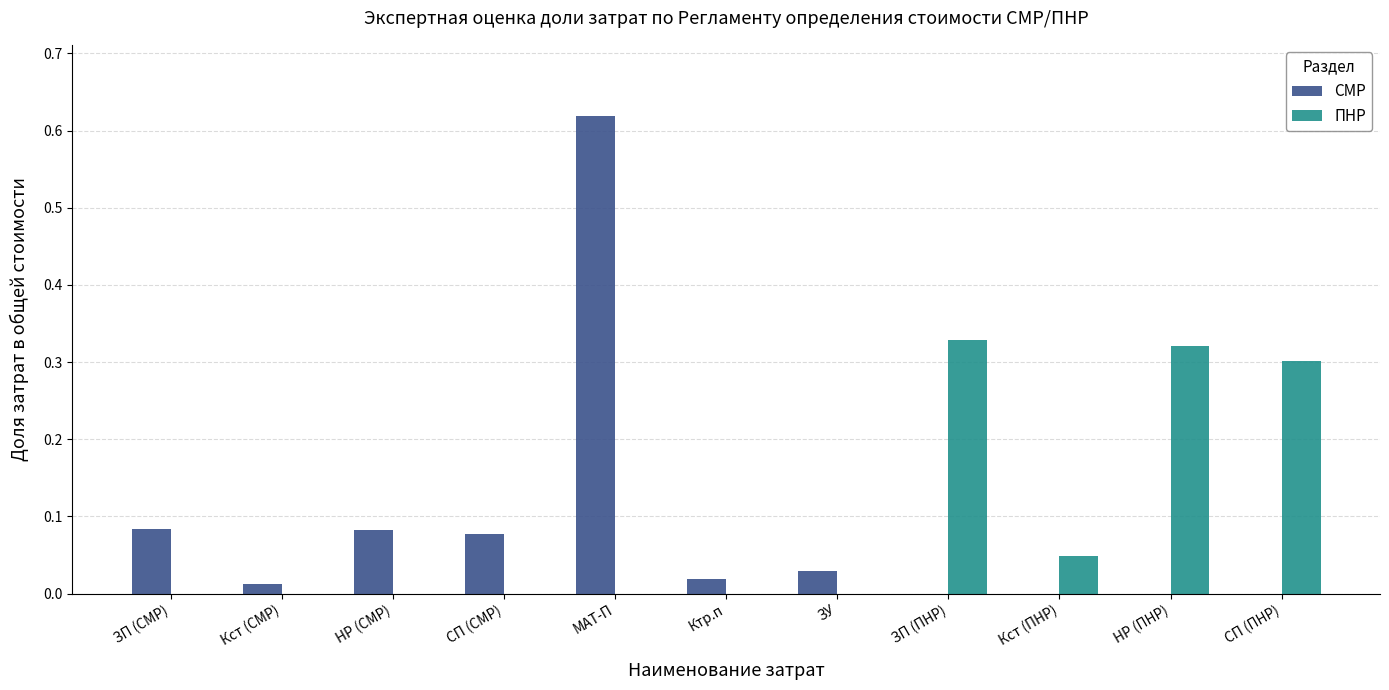

At which category is the sum across all series the highest?

МАТ-П